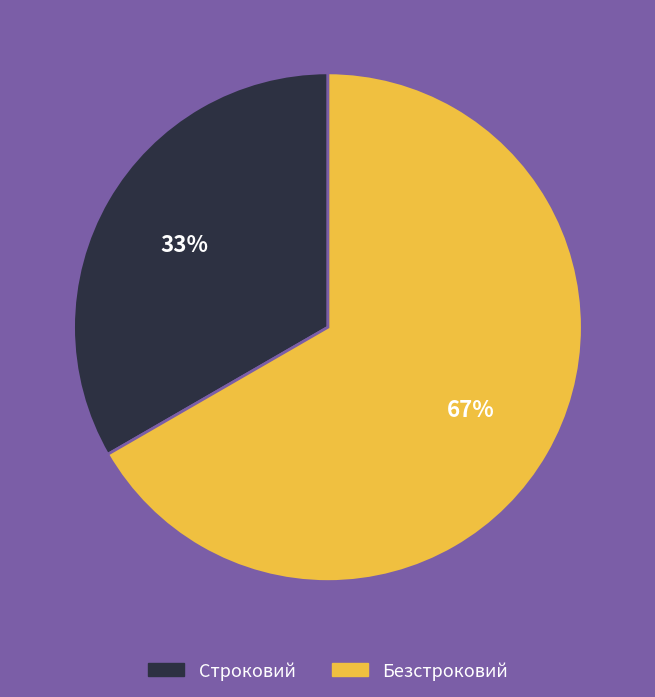

Is Безстроковий the majority of the pie?

Yes